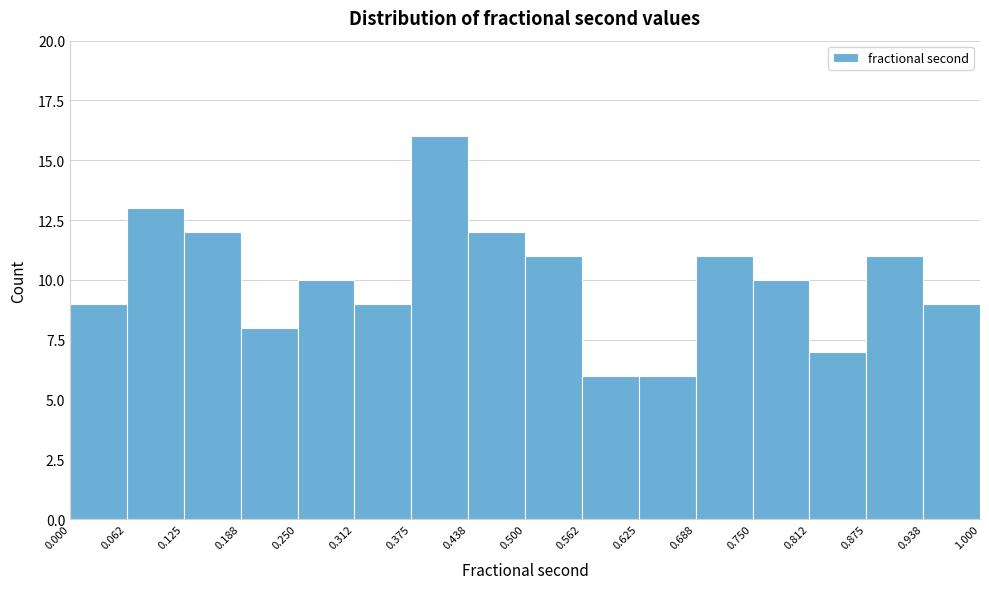

Reading left to right, list every bar in this chart as the range it spans on the x-axis followed by its height. The values are not printed on the chart, so give them approximately, as read against the axis.

0.000 to 0.062: 9
0.062 to 0.125: 13
0.125 to 0.188: 12
0.188 to 0.250: 8
0.250 to 0.312: 10
0.312 to 0.375: 9
0.375 to 0.438: 16
0.438 to 0.500: 12
0.500 to 0.562: 11
0.562 to 0.625: 6
0.625 to 0.688: 6
0.688 to 0.750: 11
0.750 to 0.812: 10
0.812 to 0.875: 7
0.875 to 0.938: 11
0.938 to 1.000: 9